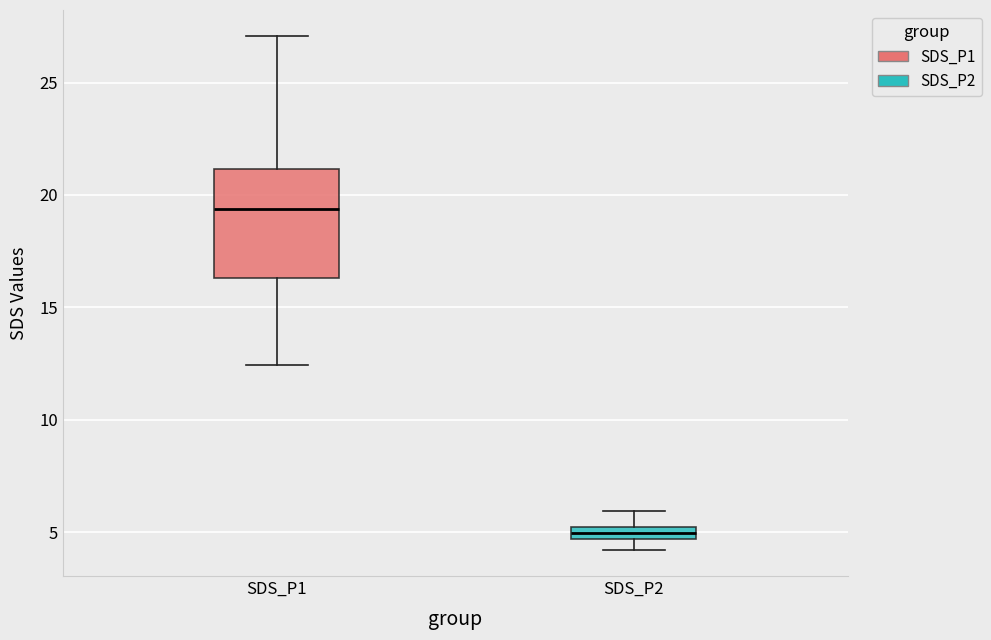

Which box has the lowest median line?

SDS_P2